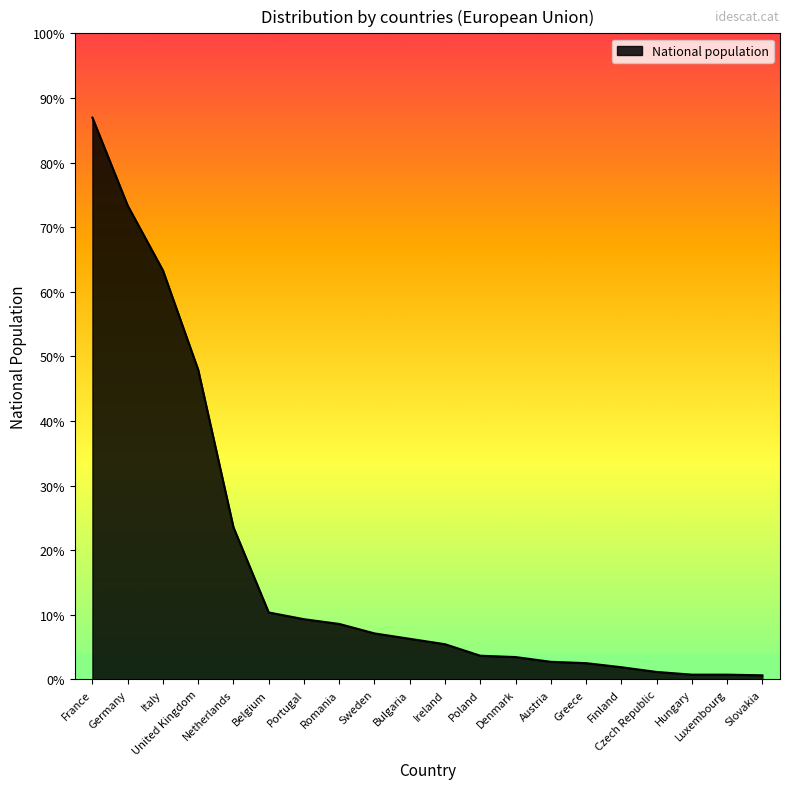

Is this an area chart (filled region under the line)?

Yes